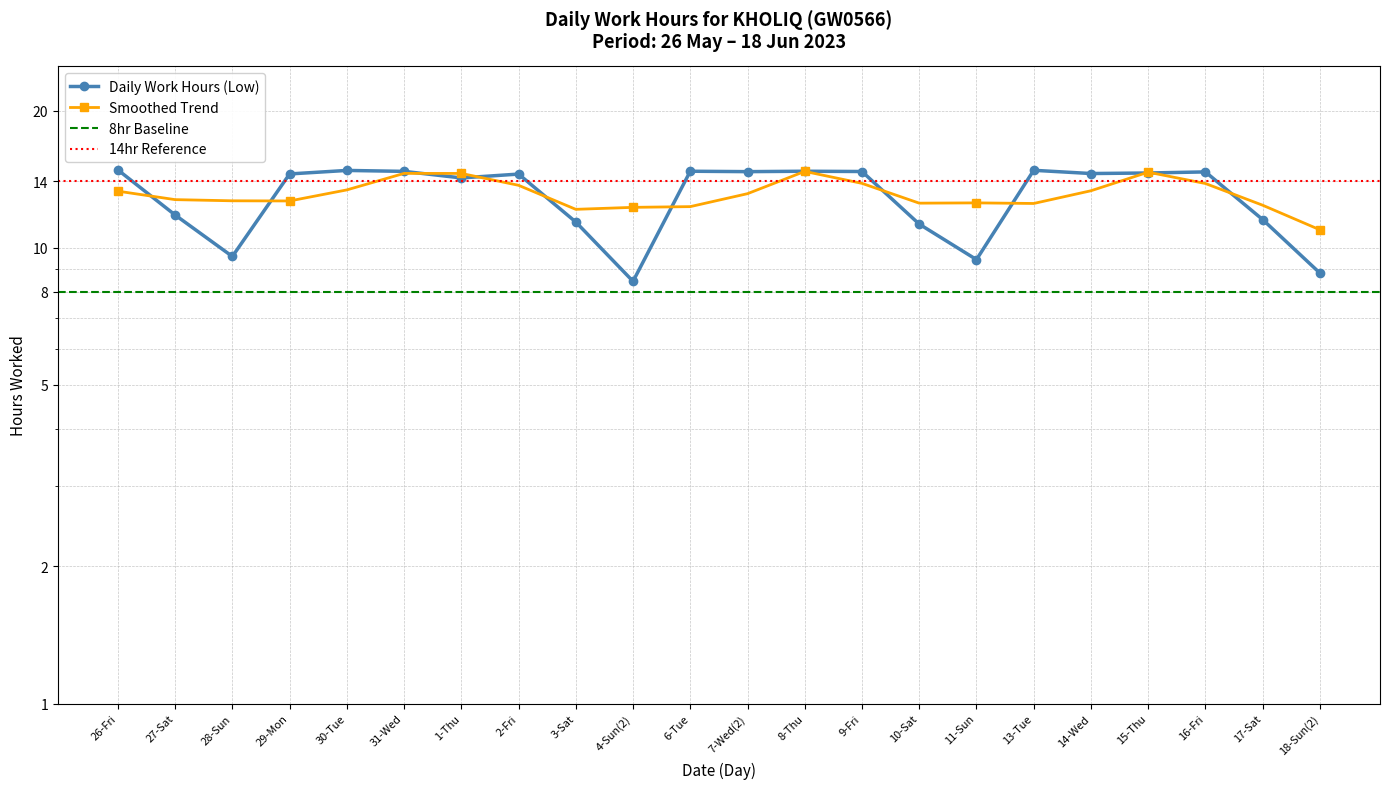

True or false: the data shows 14.5 at 2-Fri.

True